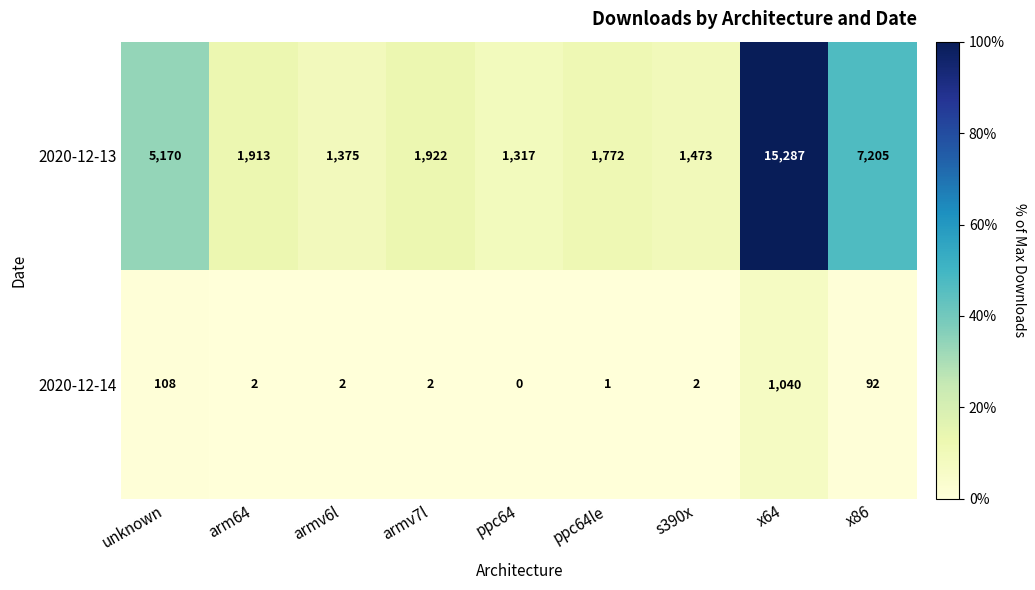

Reading left to right, what are all the values shown in this chart?

2020-12-13: 5170	1913	1375	1922	1317	1772	1473	15287	7205
2020-12-14: 108	2	2	2	0	1	2	1040	92